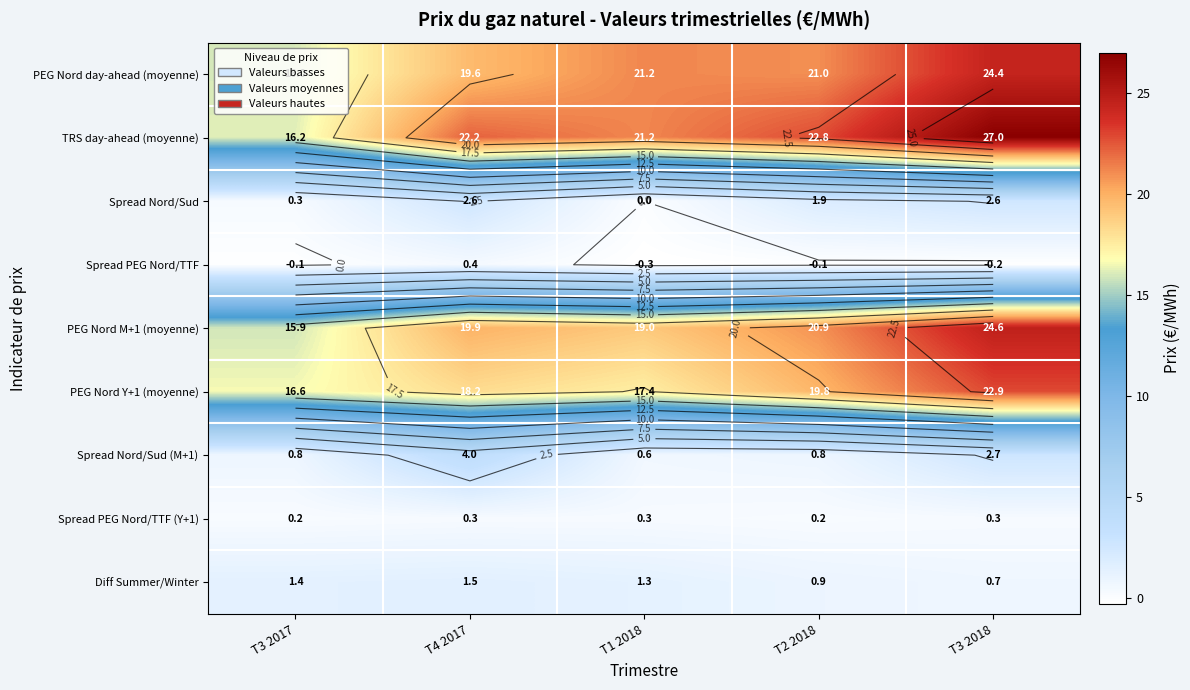

True or false: Spread Nord/Sud has a value of 0.3 at T3 2017.

True